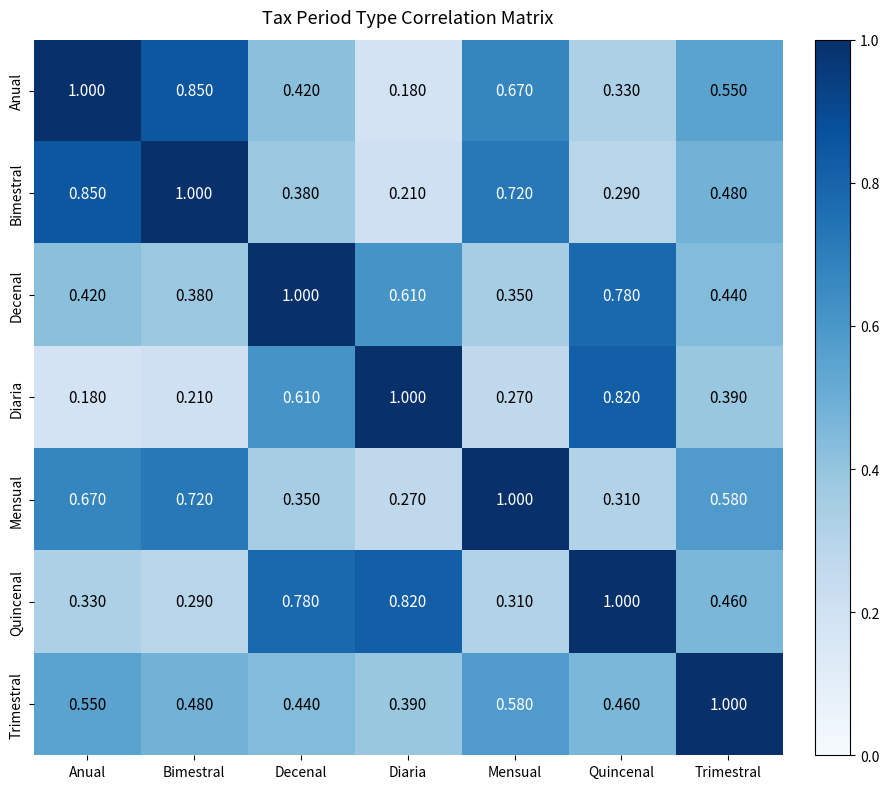

Which category has the lowest value in the Decenal series?

Mensual